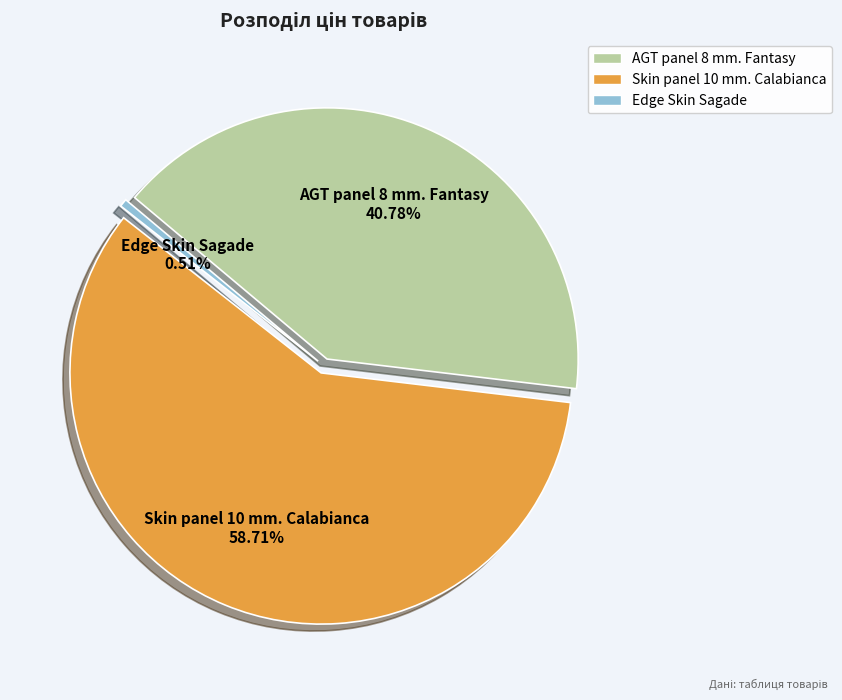

To the nearest percent, what percentage of the pie is Edge Skin Sagade?

1%